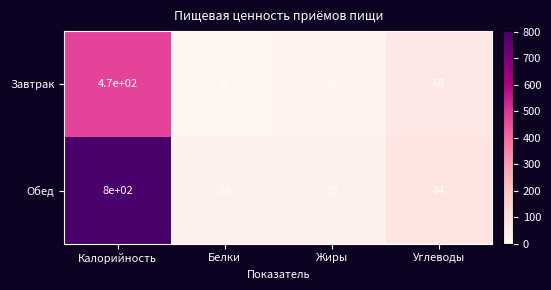

How many distinct data groups are displayed?

2